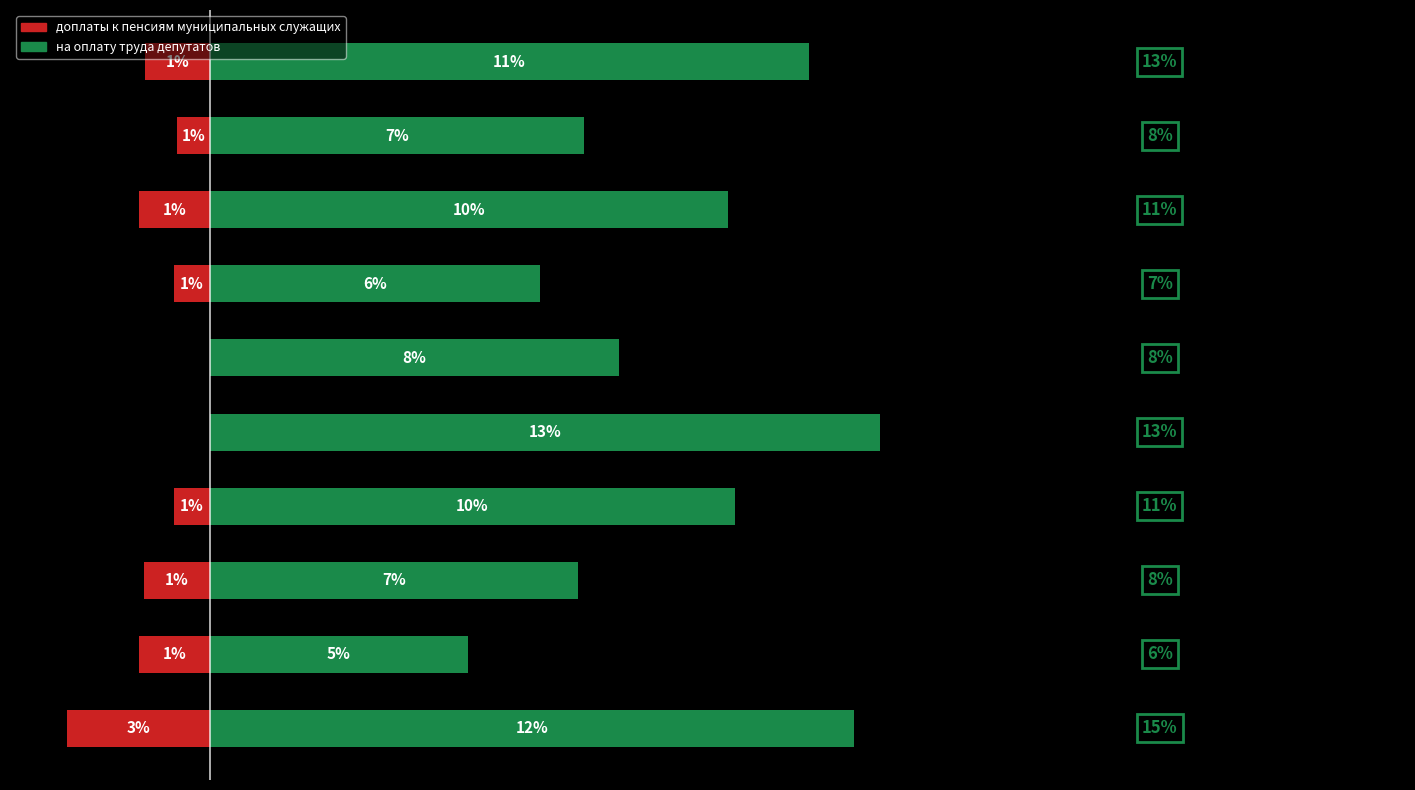

Is it true that доплаты к пенсиям equals -2.0 at 1?

False